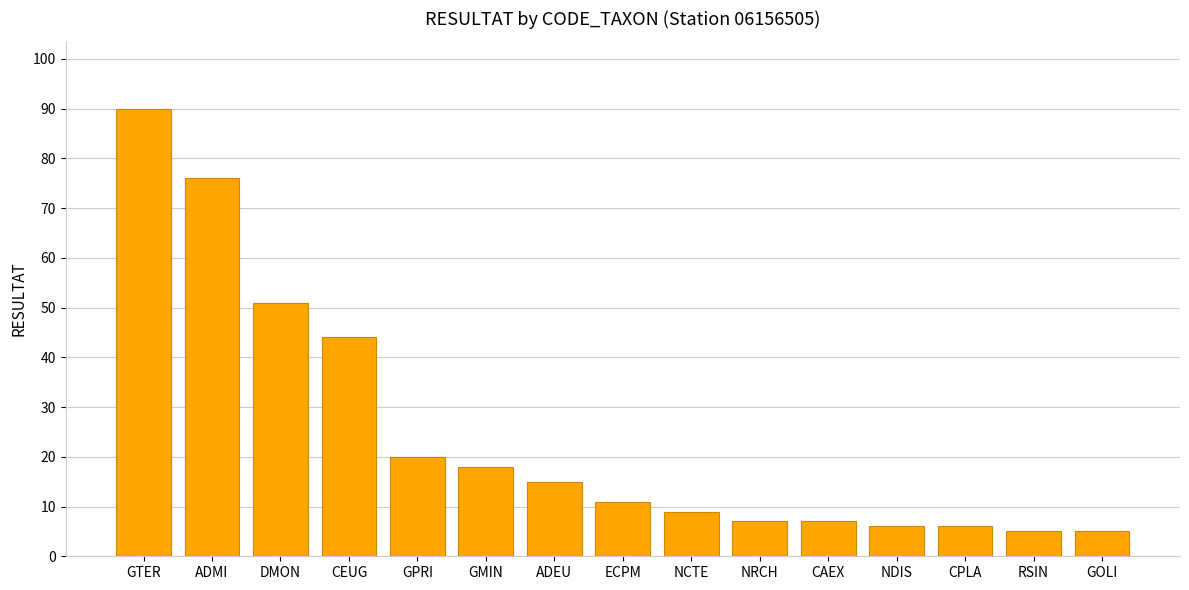

Reading right to left, what are all the values shown in this chart?

GOLI=5	RSIN=5	CPLA=6	NDIS=6	CAEX=7	NRCH=7	NCTE=9	ECPM=11	ADEU=15	GMIN=18	GPRI=20	CEUG=44	DMON=51	ADMI=76	GTER=90